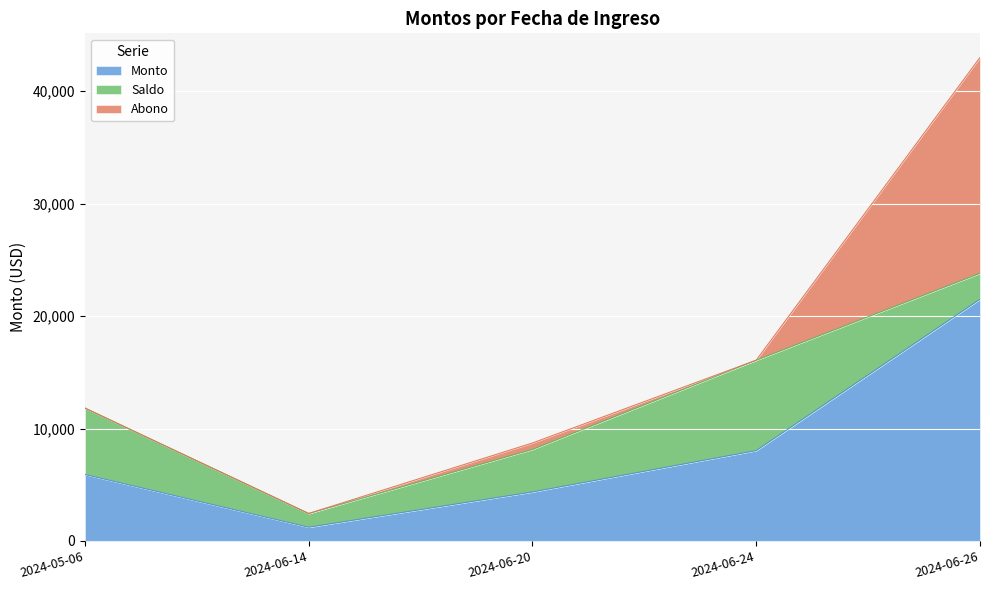

What are all the series names shown in the legend?

Monto, Saldo, Abono